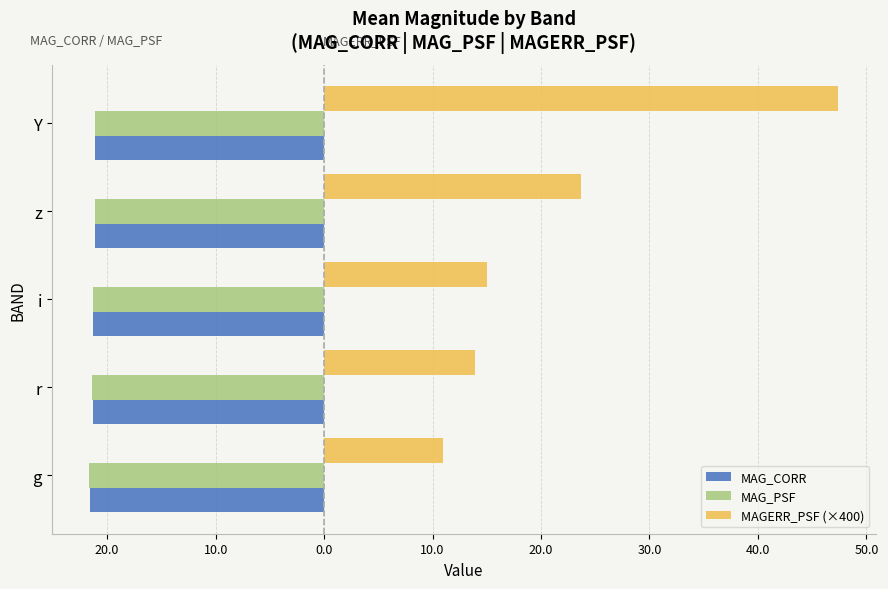

What are all the series names shown in the legend?

MAG_CORR, MAG_PSF, MAGERR_PSF (×400)